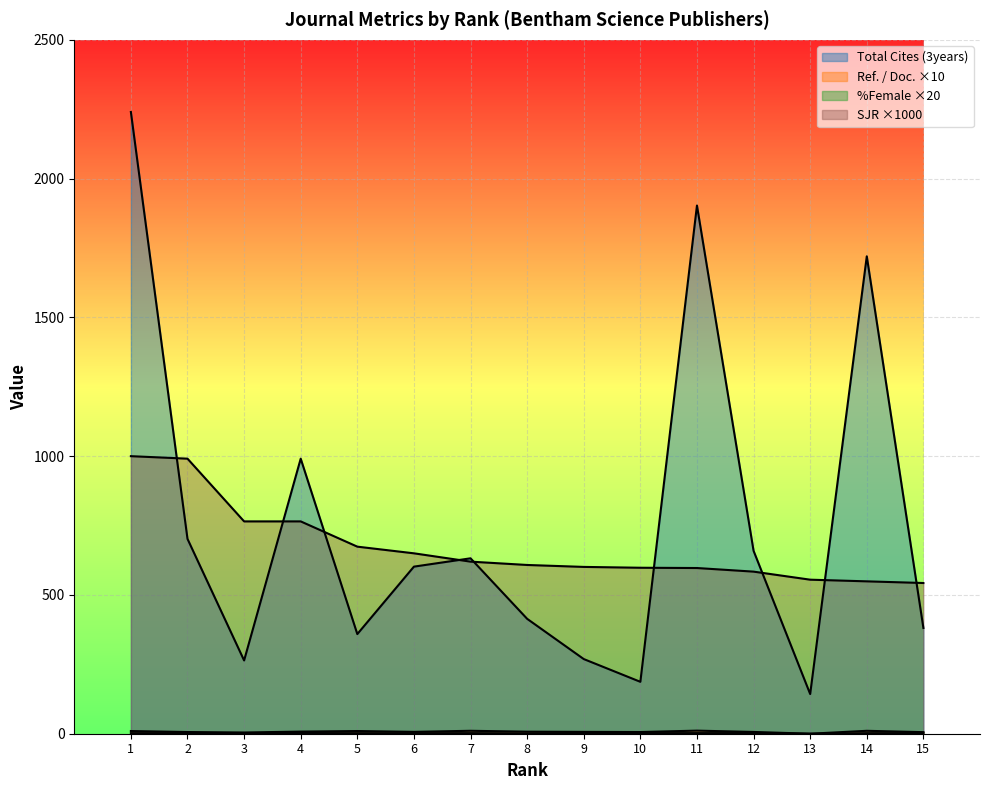

What is the difference between the maximum and minimum values in the SJR series?

457.0